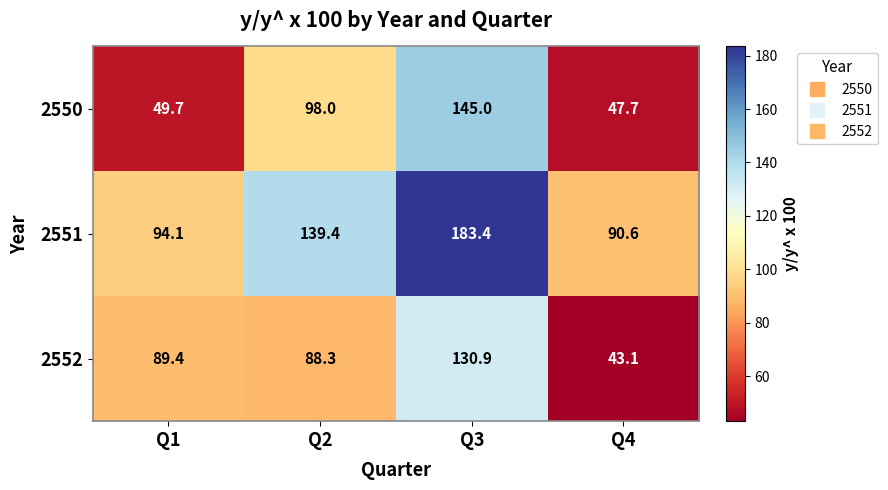

Rank the series at Q1 from highest to lowest value.

2551, 2552, 2550